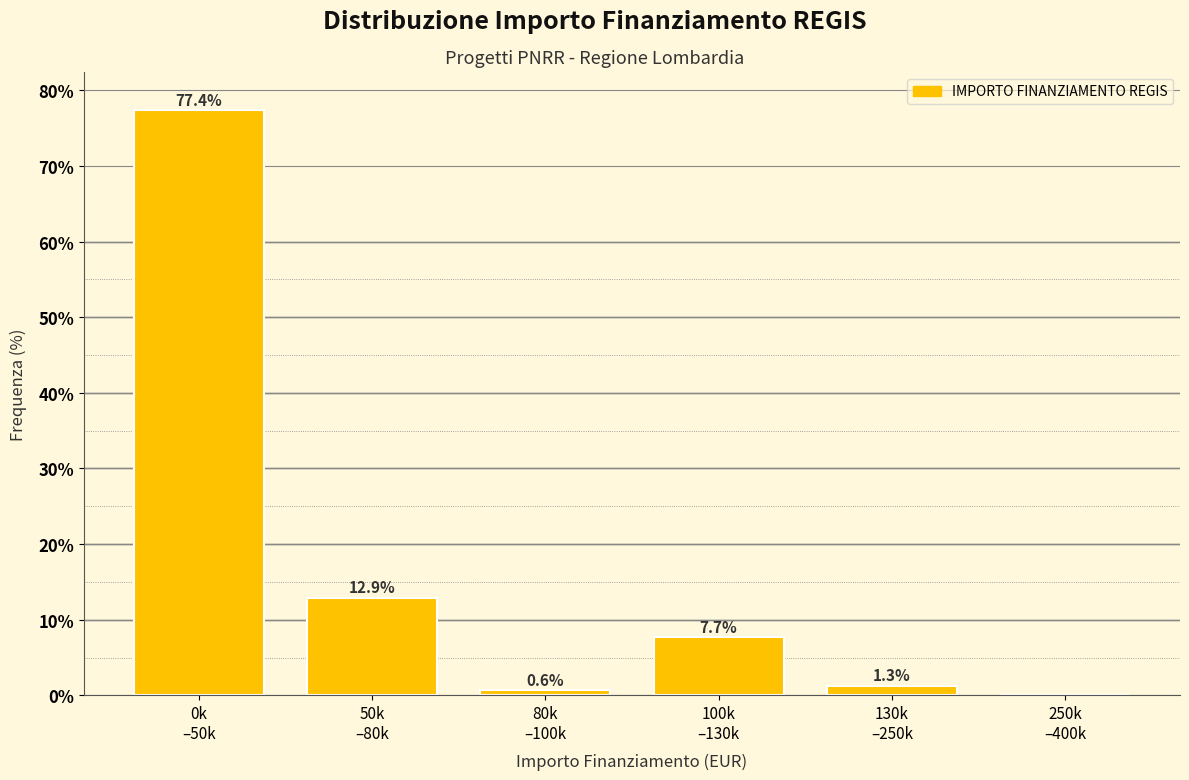

What is the maximum value shown in the chart?

77.4